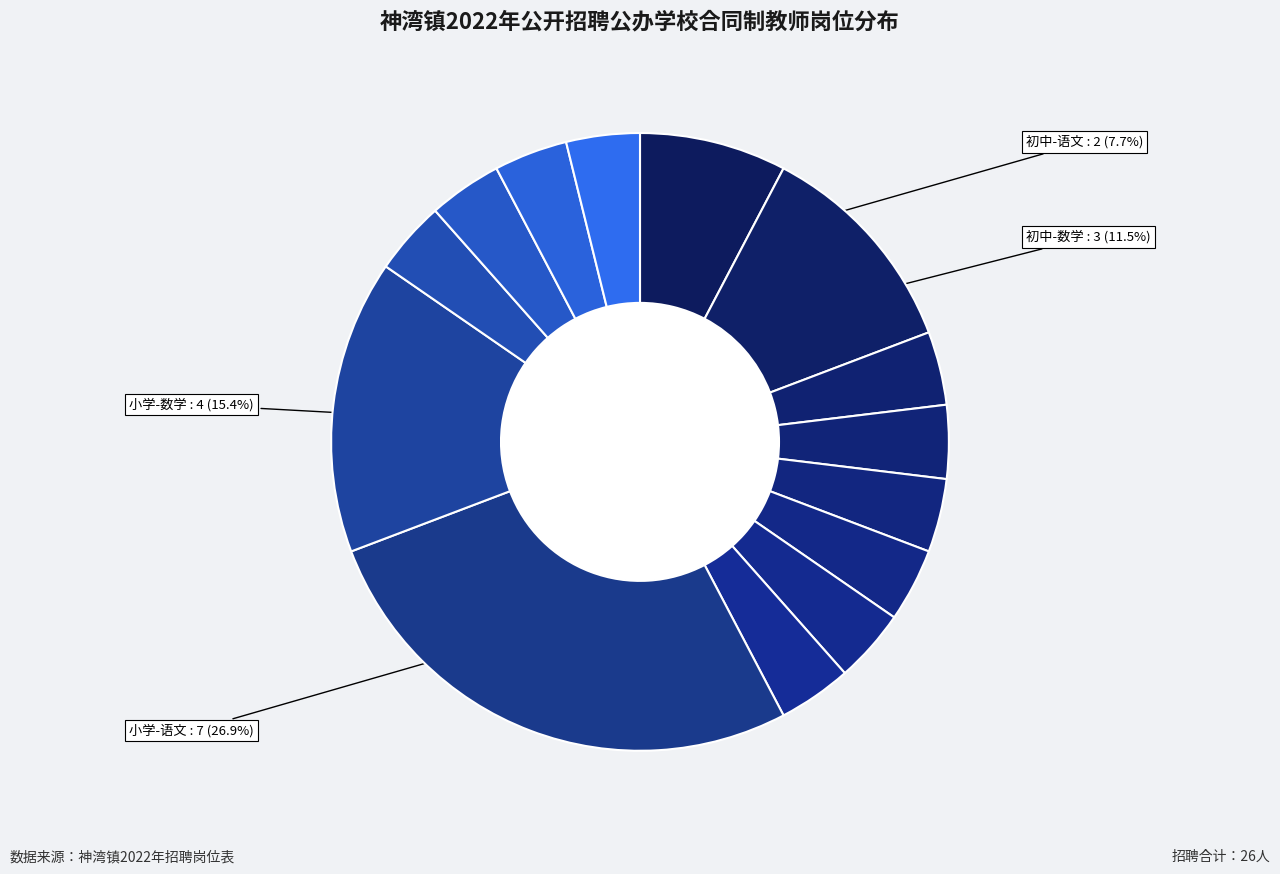

Count the number of slices in the pie.

14